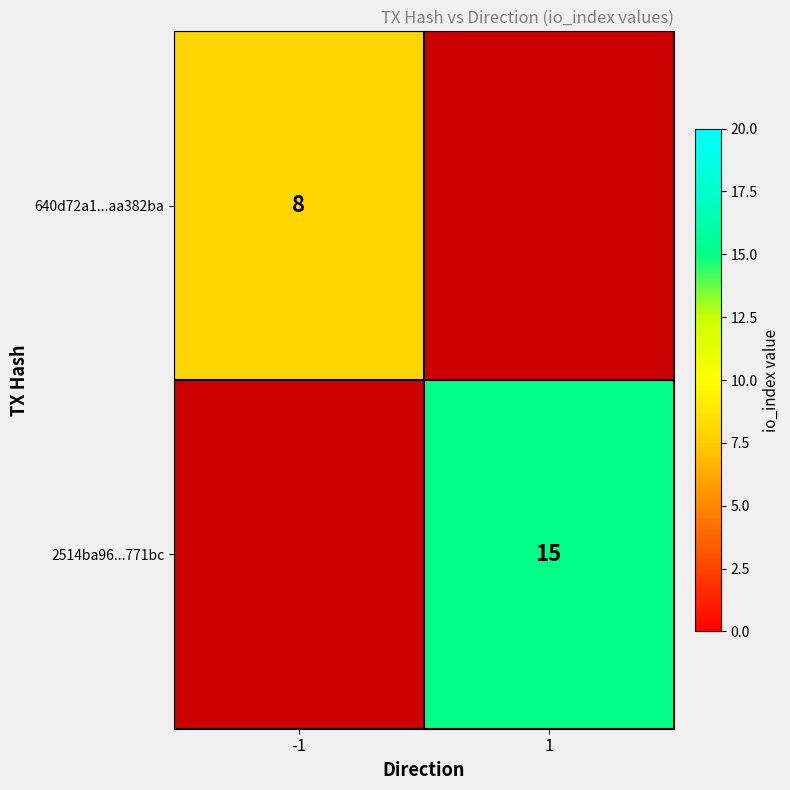

The 640d72a1...aa382ba series shows 11 at -1. True or false?

False